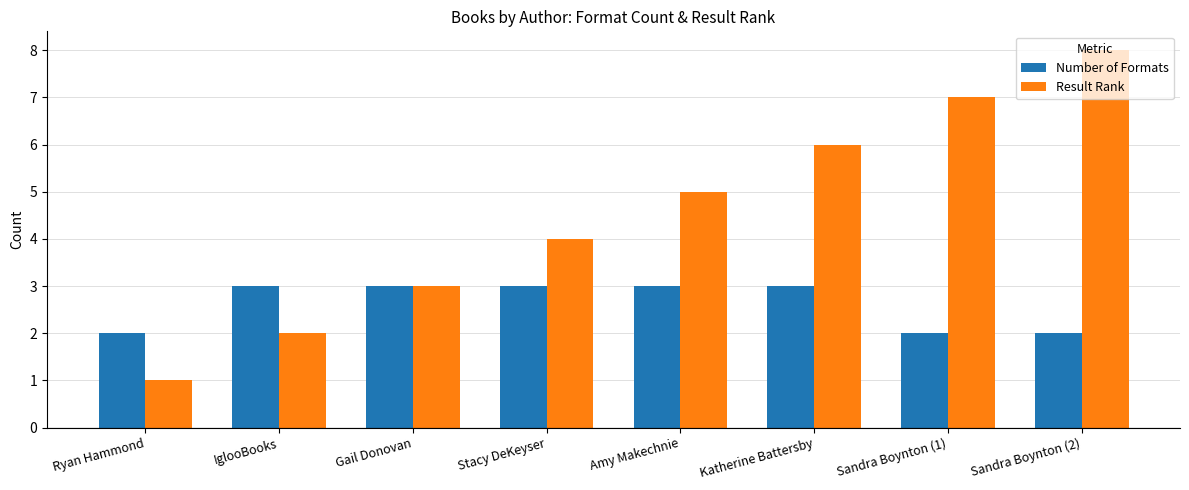

Reading right to left, what are all the values shown in this chart?

Number of Formats: Sandra Boynton (2)=2	Sandra Boynton (1)=2	Katherine Battersby=3	Amy Makechnie=3	Stacy DeKeyser=3	Gail Donovan=3	IglooBooks=3	Ryan Hammond=2
Result Rank: Sandra Boynton (2)=8	Sandra Boynton (1)=7	Katherine Battersby=6	Amy Makechnie=5	Stacy DeKeyser=4	Gail Donovan=3	IglooBooks=2	Ryan Hammond=1